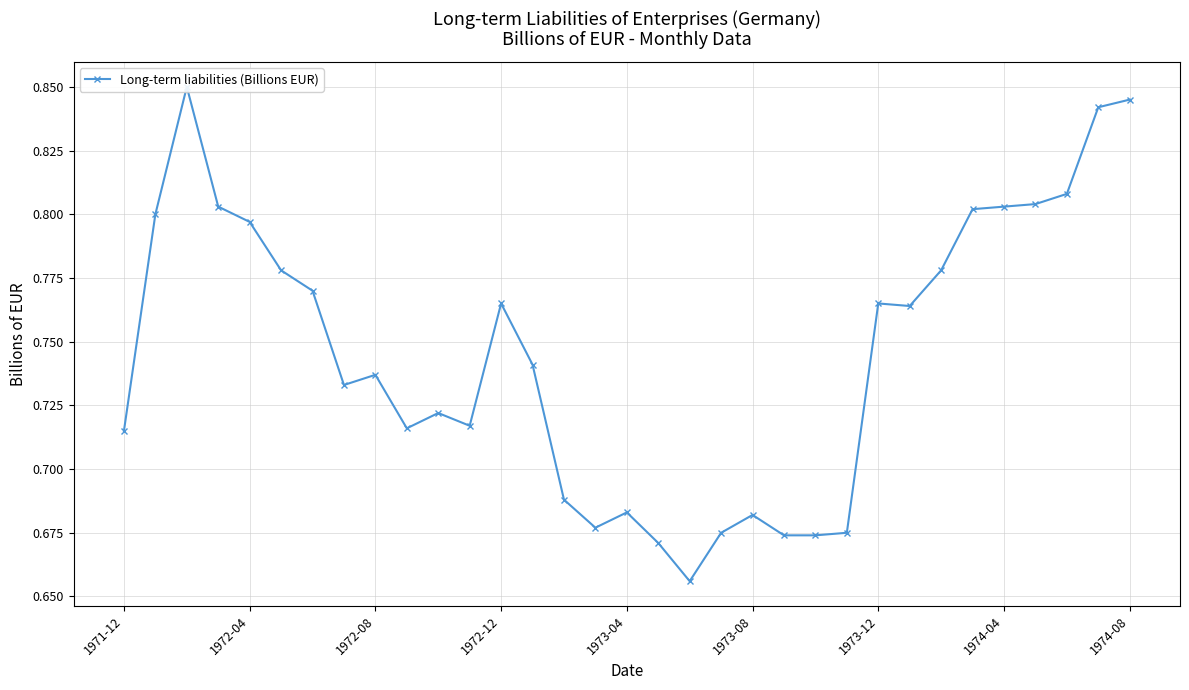

Is this an area chart (filled region under the line)?

No